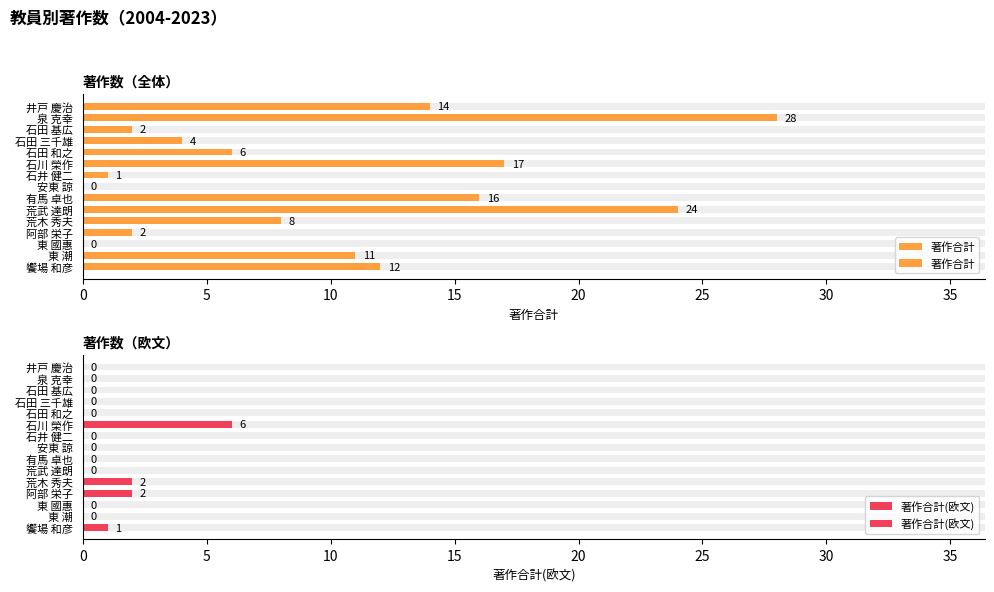

Is it true that 著作合計(欧文) equals 0 at 石田 和之?

True